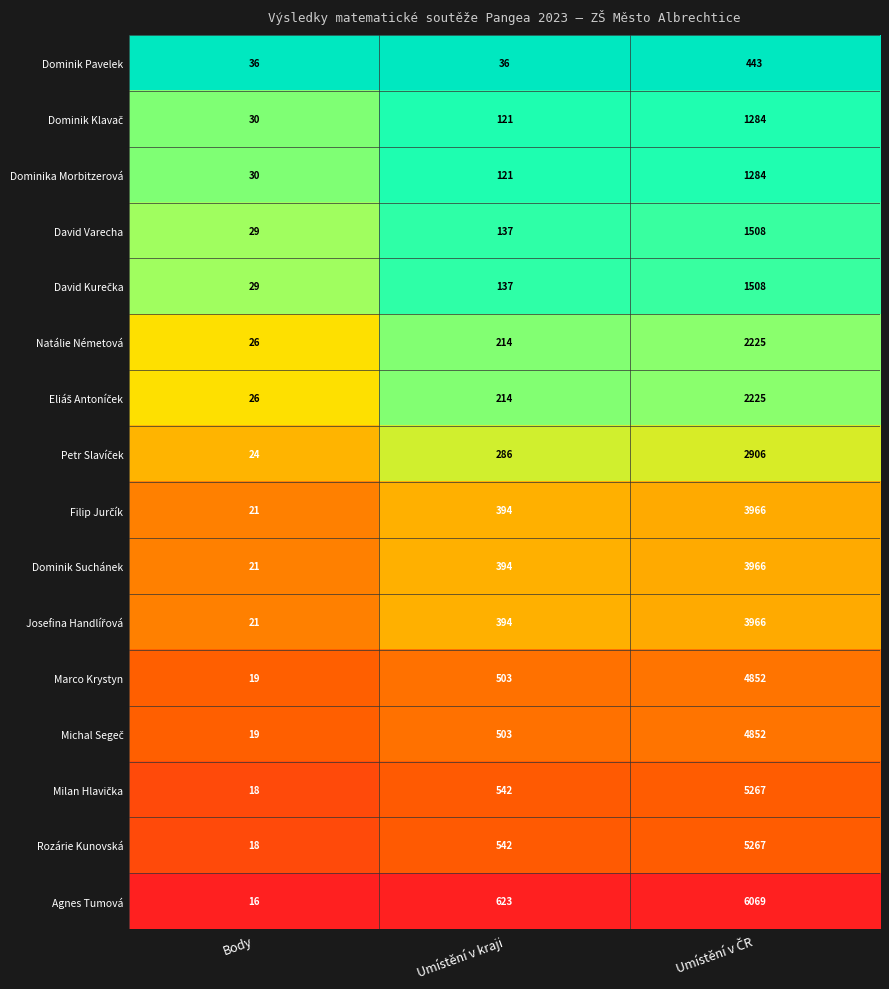

The value of Rozárie Kunovská at Body is 32. True or false?

False